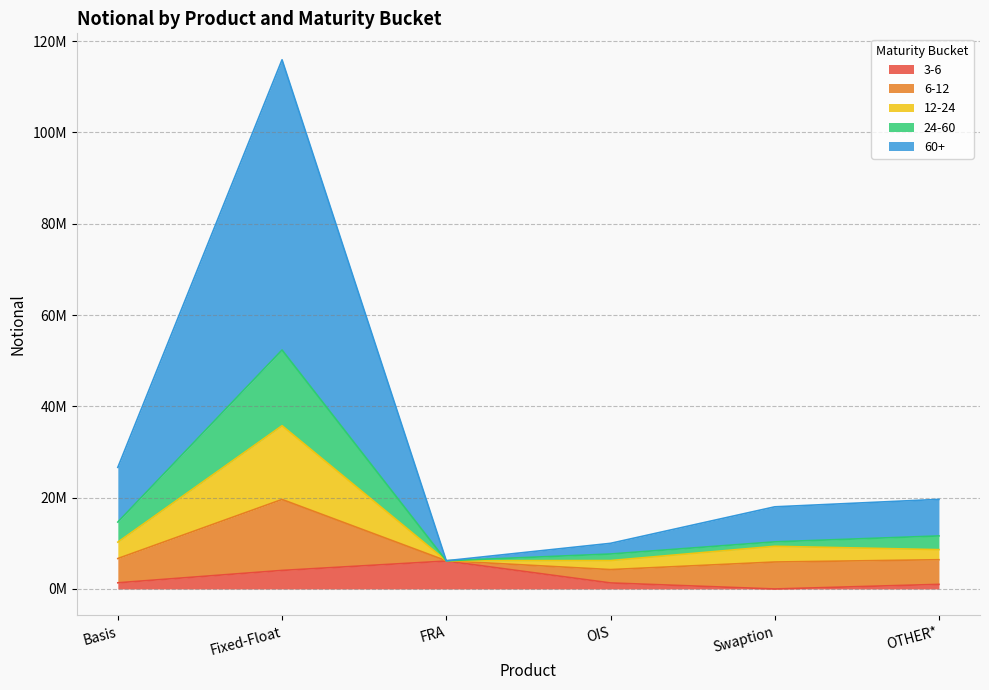

List the labels in order of 3-6 value, largest first.

FRA, Fixed-Float, Basis, OIS, OTHER*, Swaption